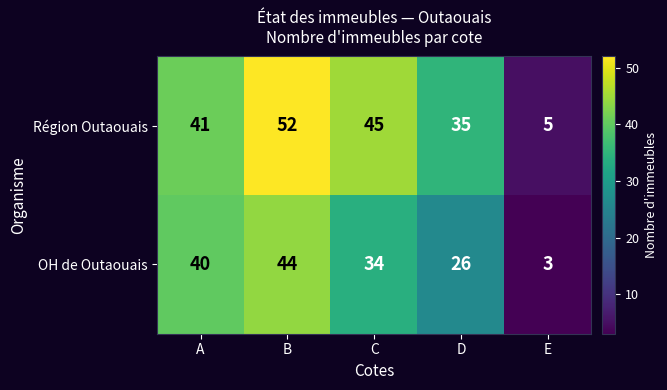

Between D and E, which series saw the biggest shift?

Région Outaouais